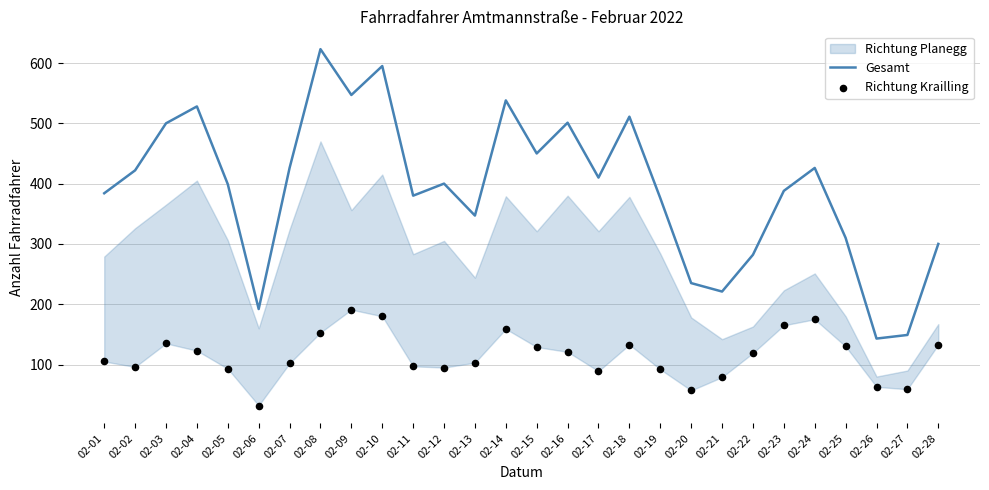

At how many categories does at least one series exceed 73?

28